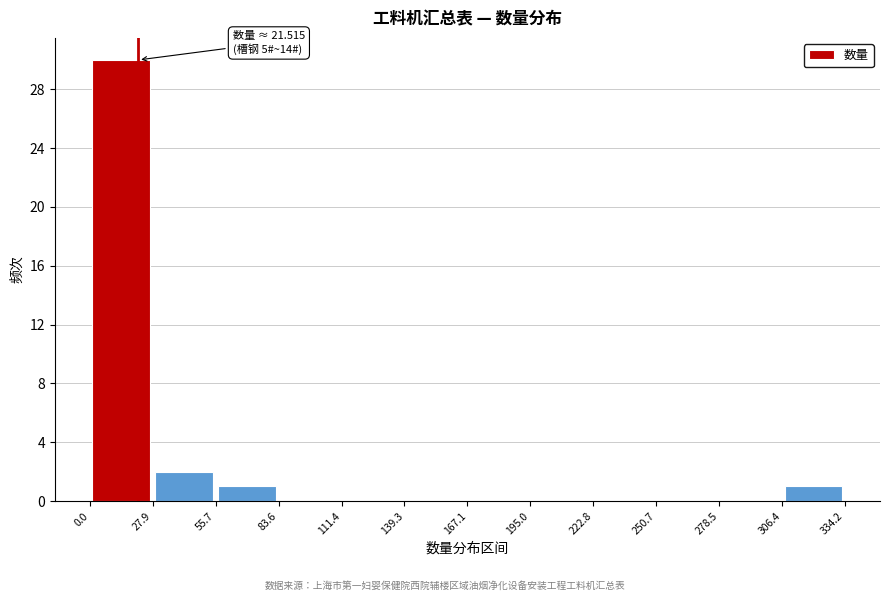

Which range on the x-axis has the tallest bar?

0.0 to 27.9